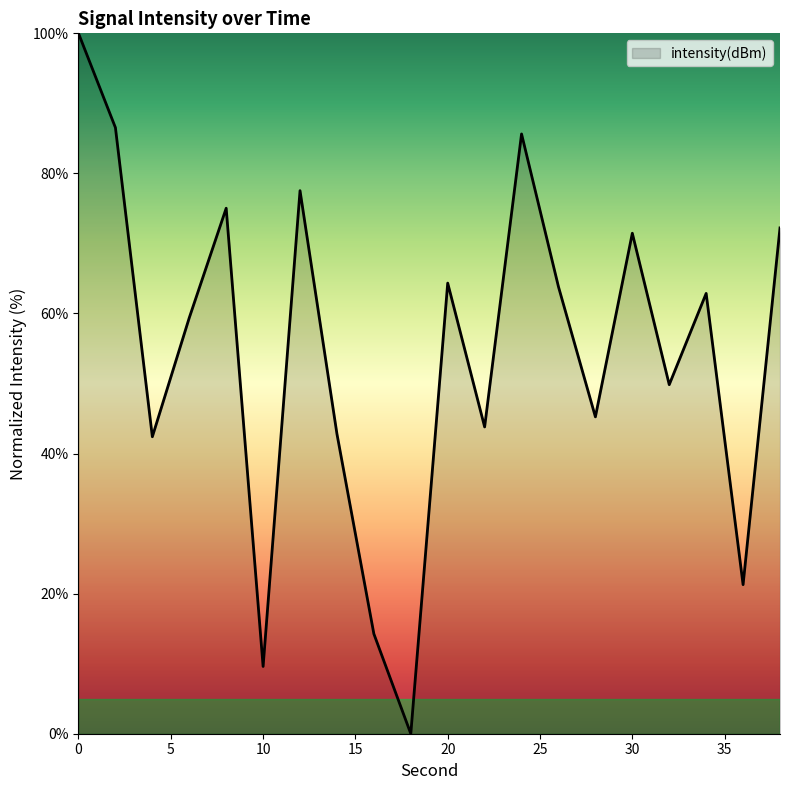

What is the difference between the maximum and minimum values?

100.0